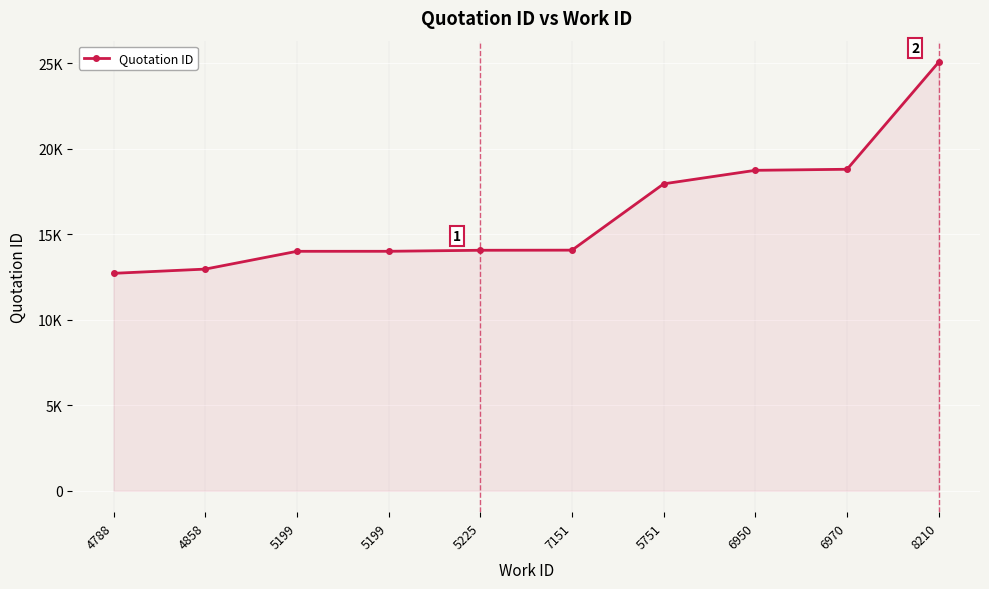

What is the ratio of the value at 6970 to the value at 7151?

1.3